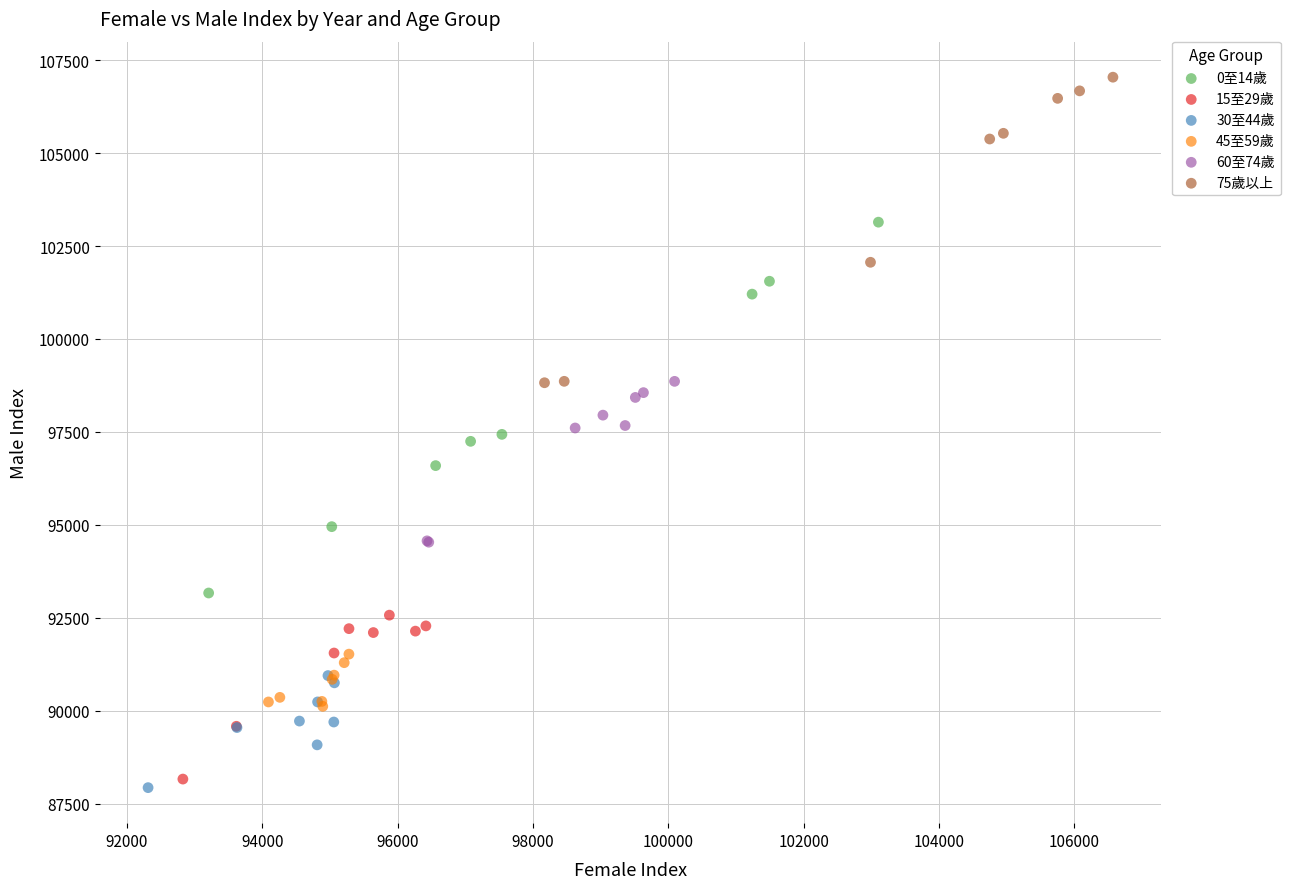

Which series contains the highest Y value?

75歲以上